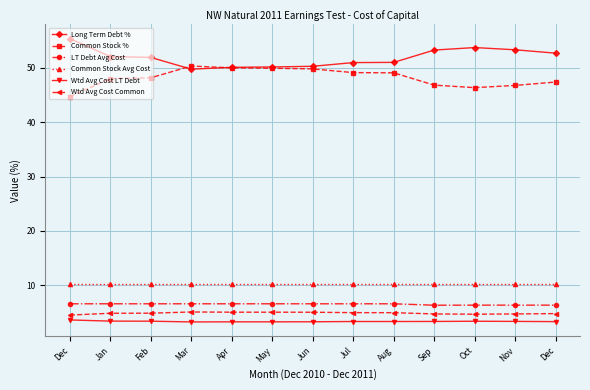

Which series has the widest spread of values?

Long Term Debt %